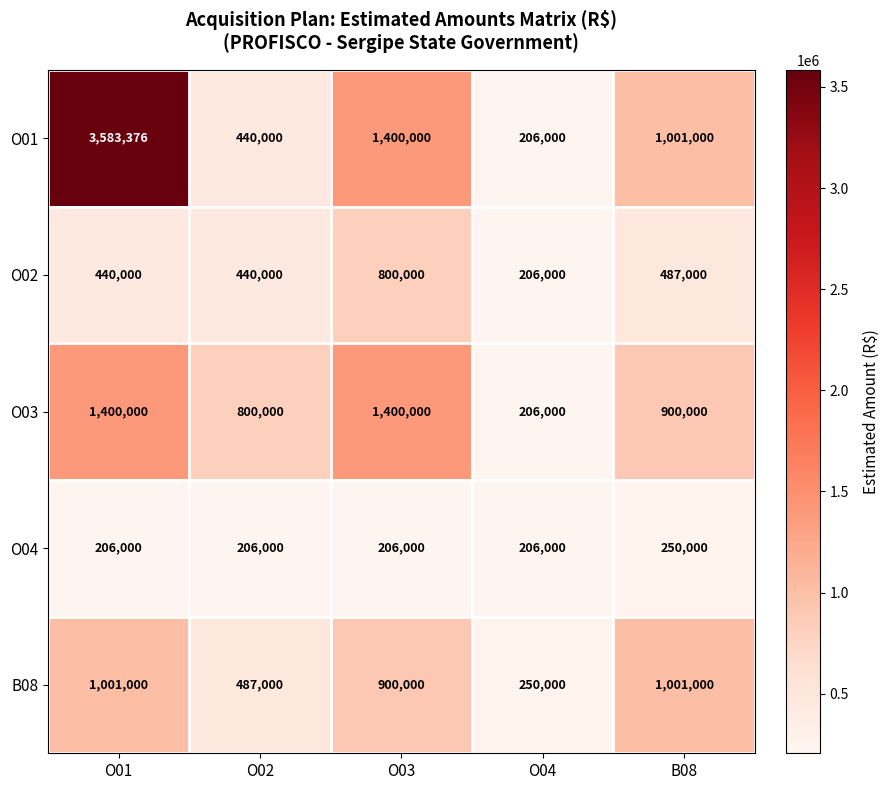

What is the sum of the O03 values at O04 and O02?

1006000